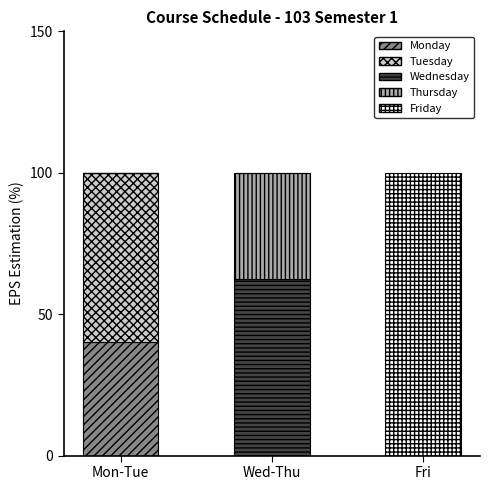

At which label does Monday reach its peak?

Mon-Tue